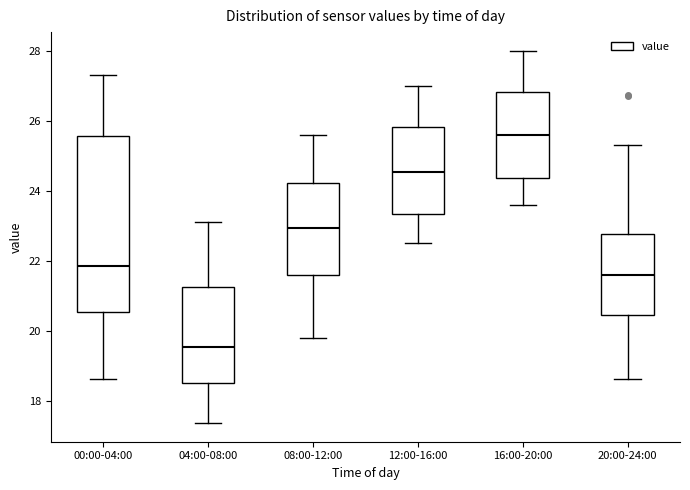

Reading left to right, transcribe this box plot: for each box, give where its median line is, the range the box spans, and where its two whiskers end, as read against the y-axis. The values are not printed on the chart, so give them approximately, as read against the axis.

00:00-04:00: median 21.8, box 20.6 to 25.6, whiskers 18.6 to 27.4
04:00-08:00: median 19.6, box 18.6 to 21.2, whiskers 17.4 to 23.2
08:00-12:00: median 23.0, box 21.6 to 24.2, whiskers 19.8 to 25.6
12:00-16:00: median 24.6, box 23.4 to 25.8, whiskers 22.6 to 27.0
16:00-20:00: median 25.6, box 24.4 to 26.8, whiskers 23.6 to 28.0
20:00-24:00: median 21.6, box 20.4 to 22.8, whiskers 18.6 to 25.4